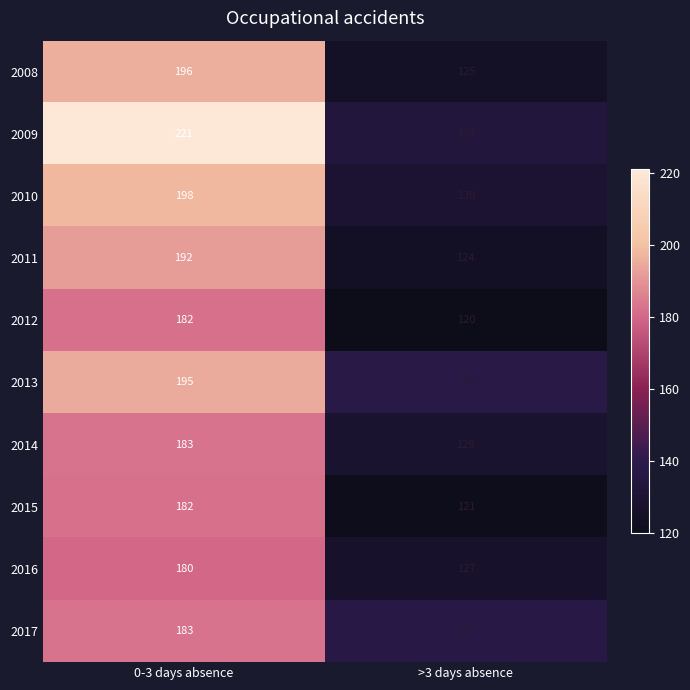

True or false: 2012 has a value of 30 at >3 days absence.

False